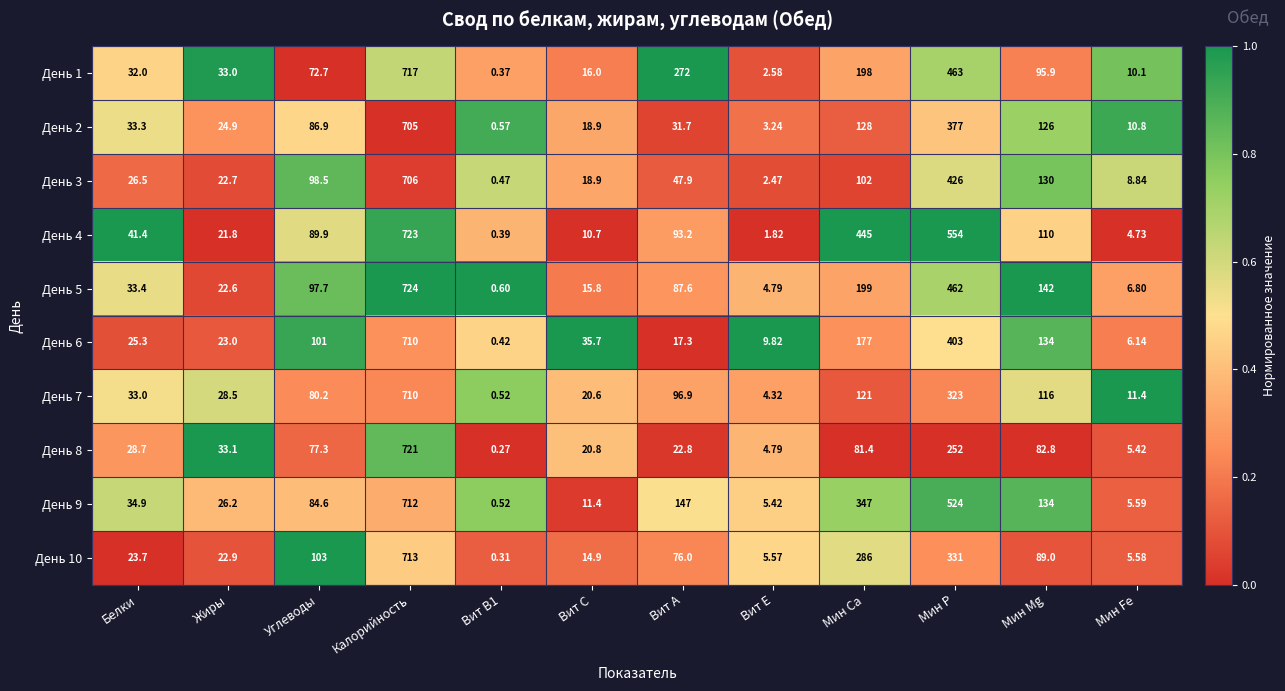

Is the value of День 8 at Вит В1 greater than the value of День 2 at Мин Fe?

No